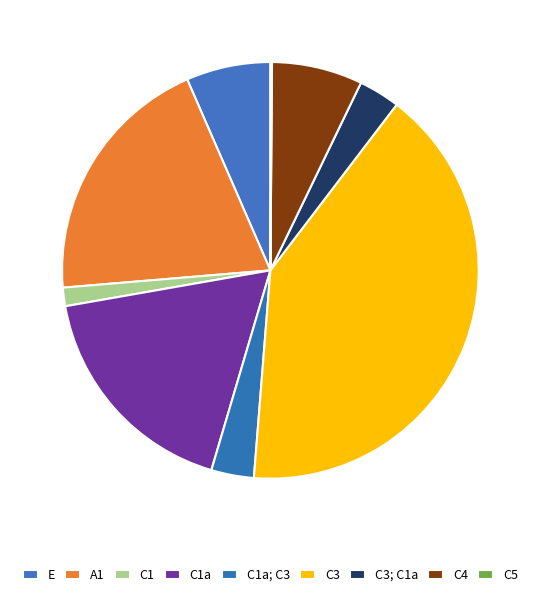

What is the largest slice in the pie chart?

C3